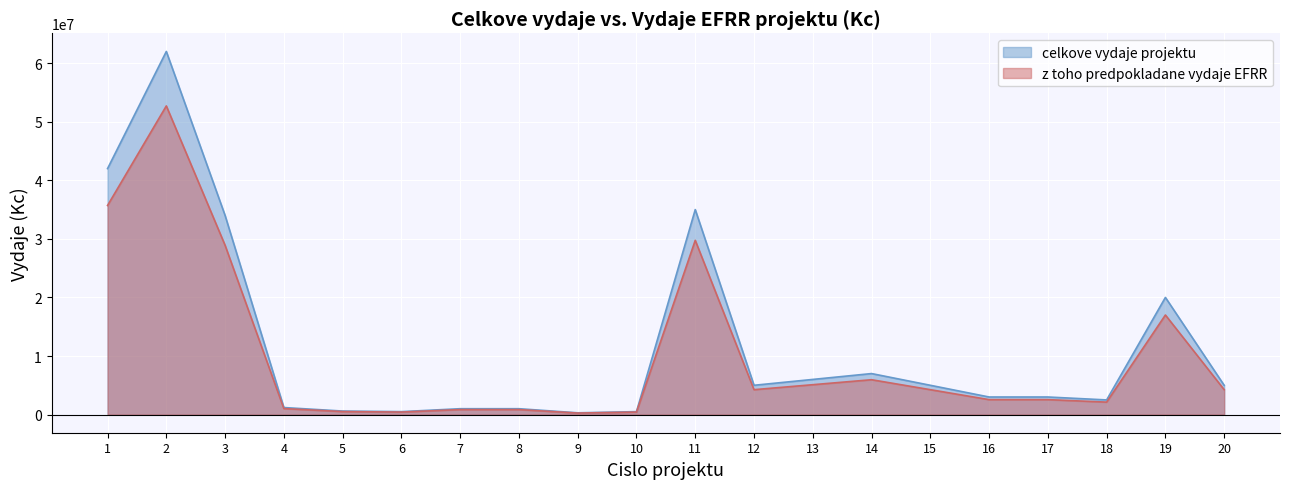

How many series are shown in this chart?

2